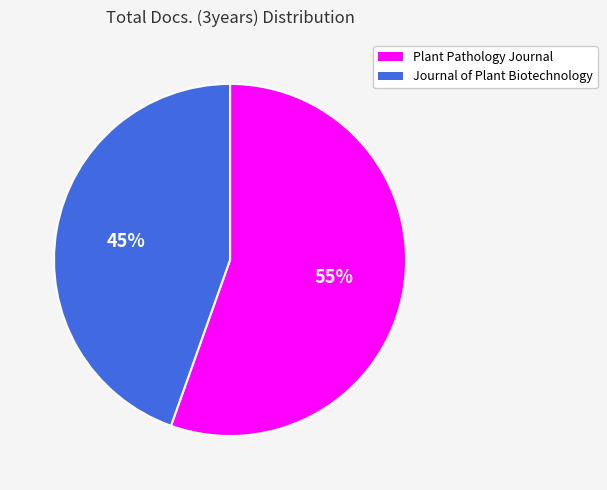

Which category has the biggest portion of the pie?

Plant Pathology Journal